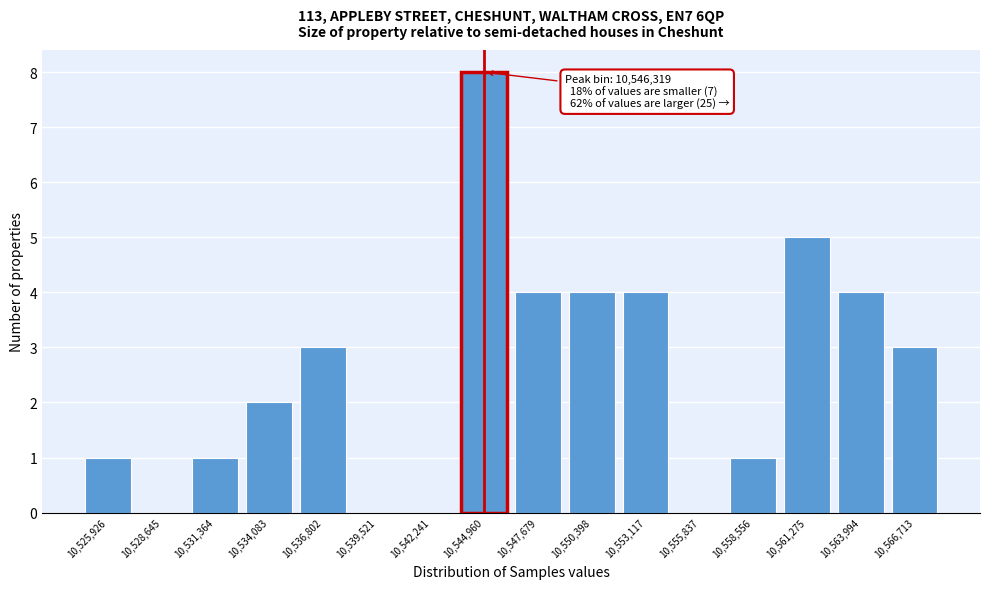

Reading right to left, extract all data points from this chart.

10,566,713=3	10,563,994=4	10,561,275=5	10,558,556=1	10,555,837=0	10,553,117=4	10,550,398=4	10,547,679=4	10,544,960=8	10,542,241=0	10,539,521=0	10,536,802=3	10,534,083=2	10,531,364=1	10,528,645=0	10,525,926=1